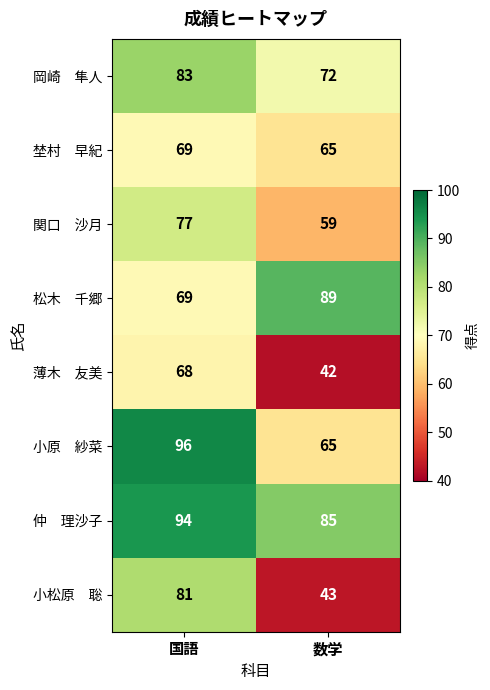

At which category does the chart reach its peak across all series?

国語